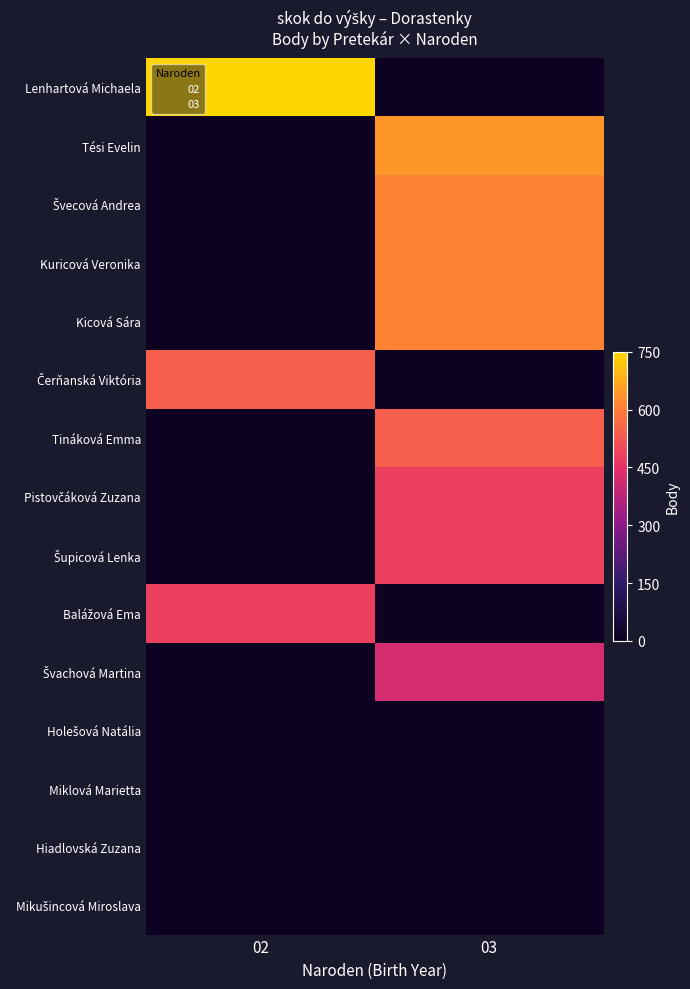

Which category has the lowest value across all series?

03